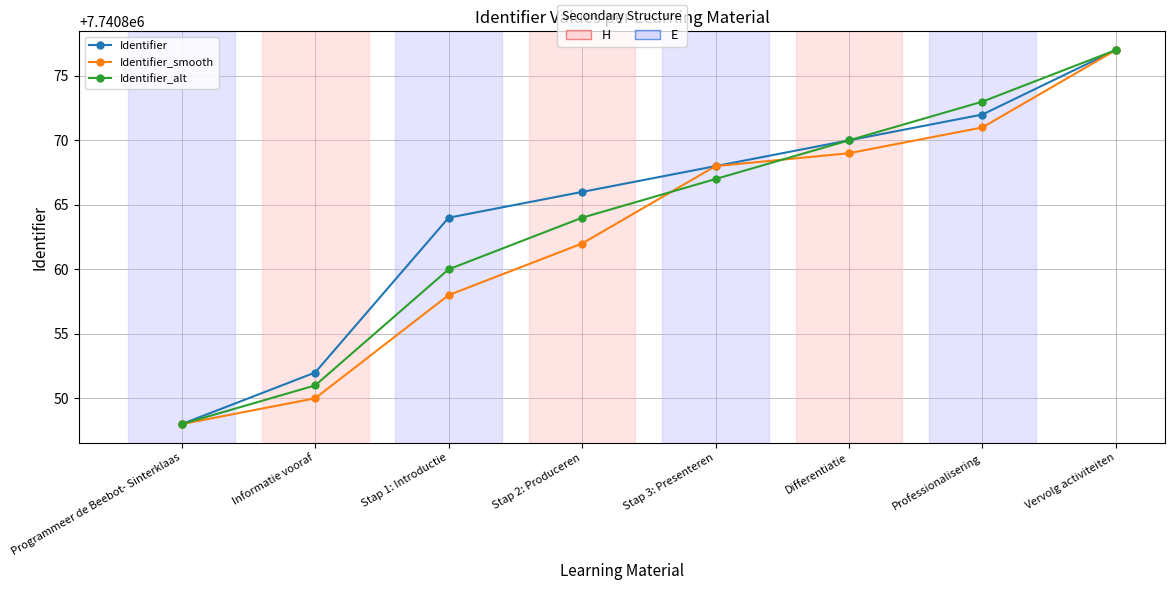

How many categories are shown in the chart?

8